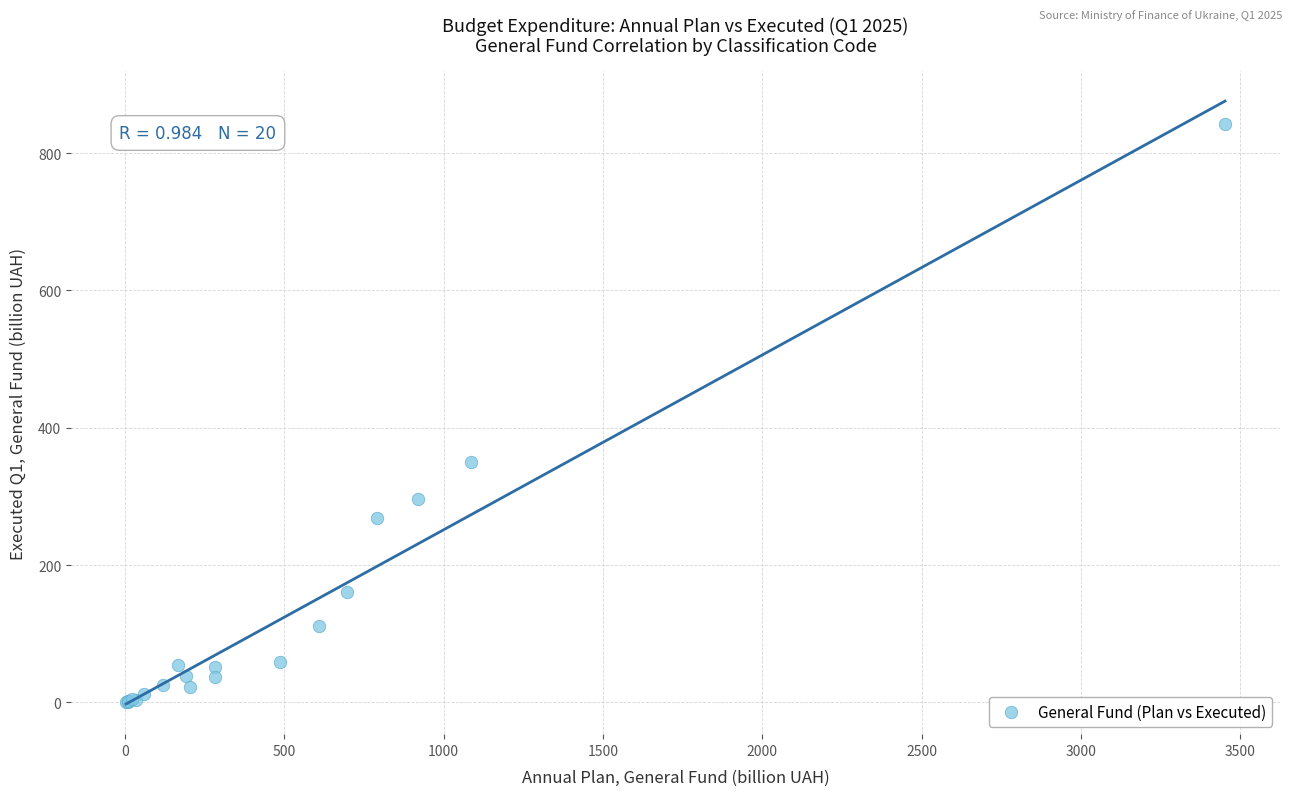

What Y value in the scatter plot is closest to 421?

349.5